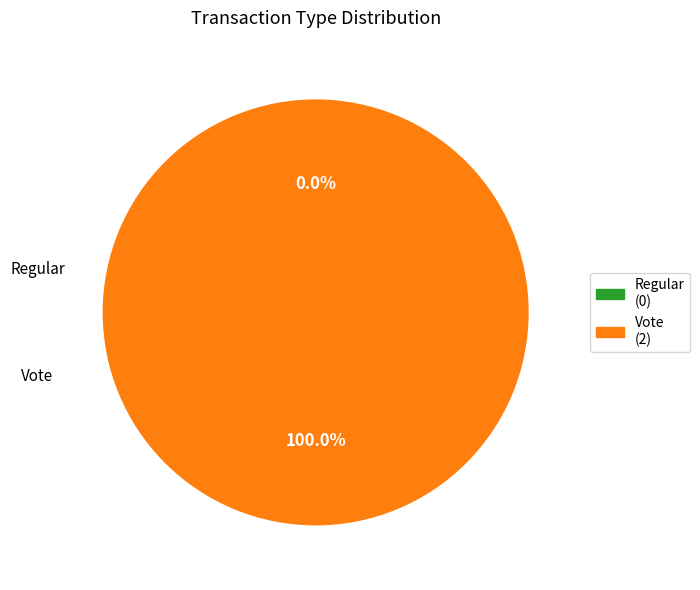

Is it true that Regular is 1% of the pie?

False